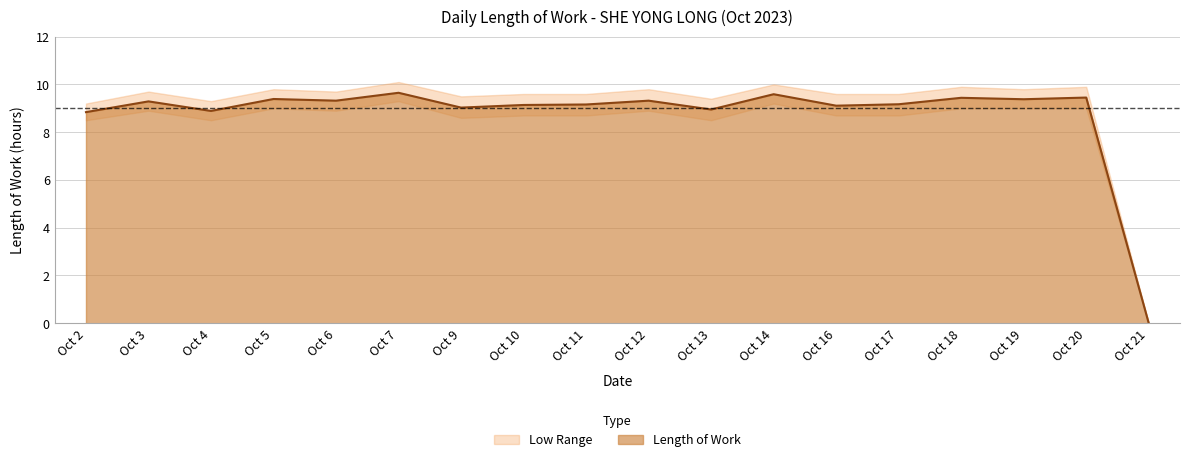

Does the chart have visible grid lines?

Yes